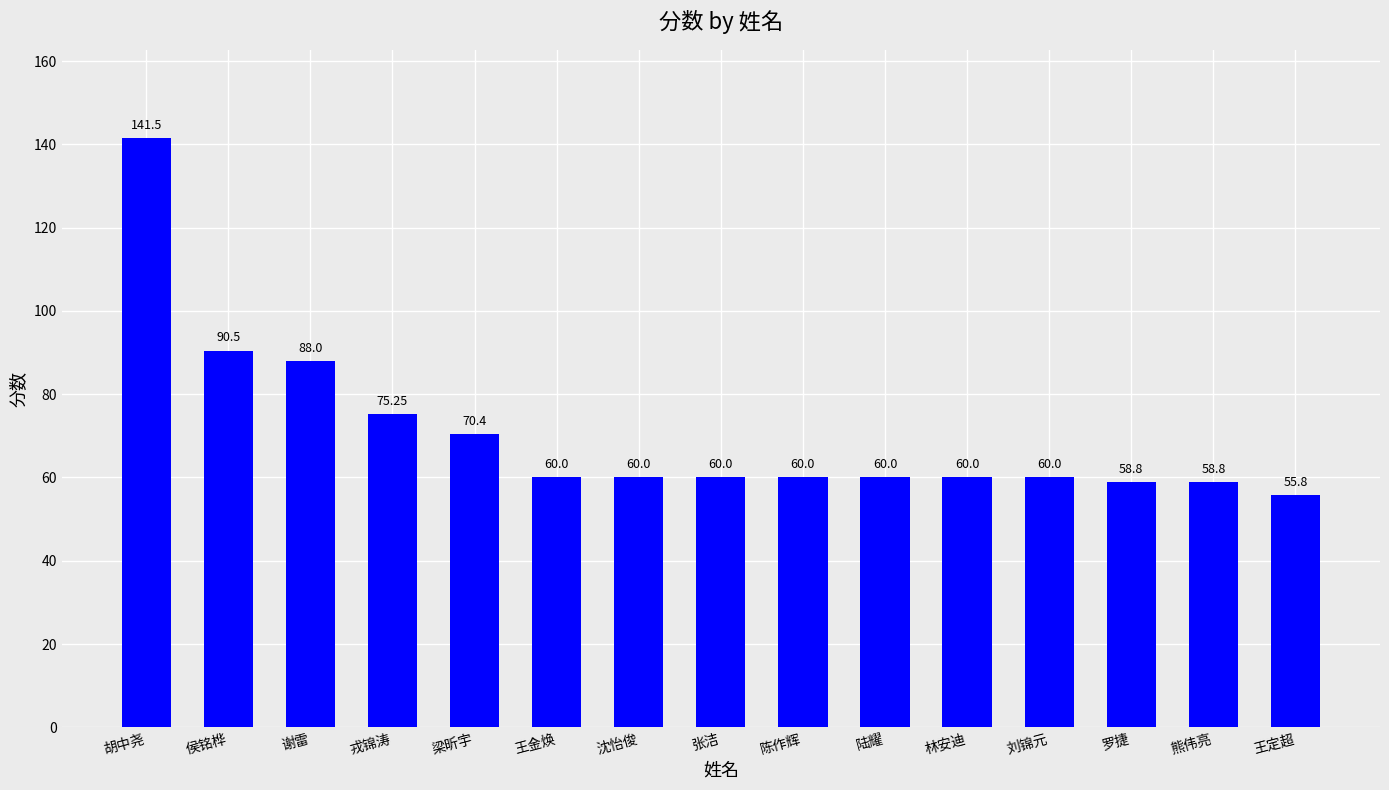

What is the difference between the maximum and minimum values?

85.7